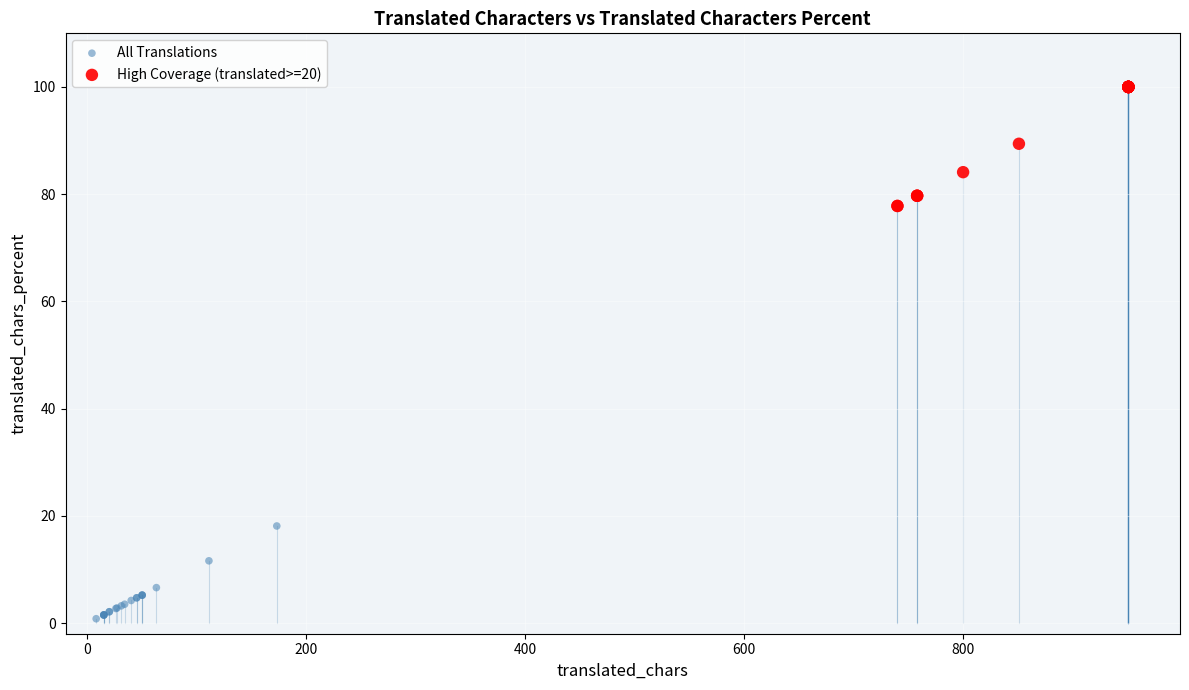

Which series has the widest spread of Y values?

High Coverage (translated>=20)